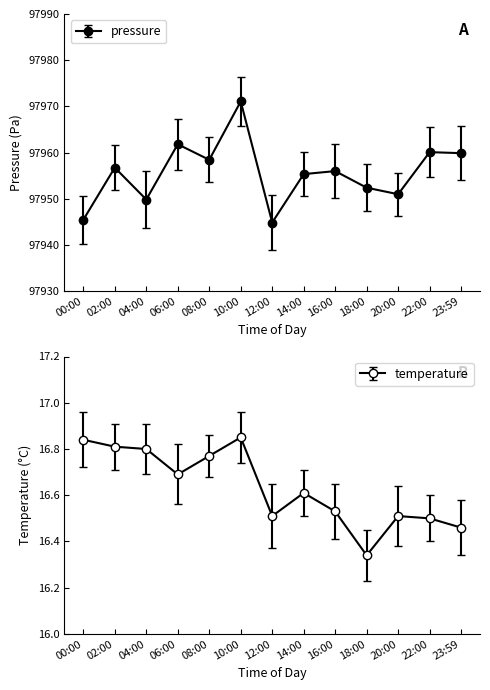

The pressure series shows 97958.5 at 08:00. True or false?

True